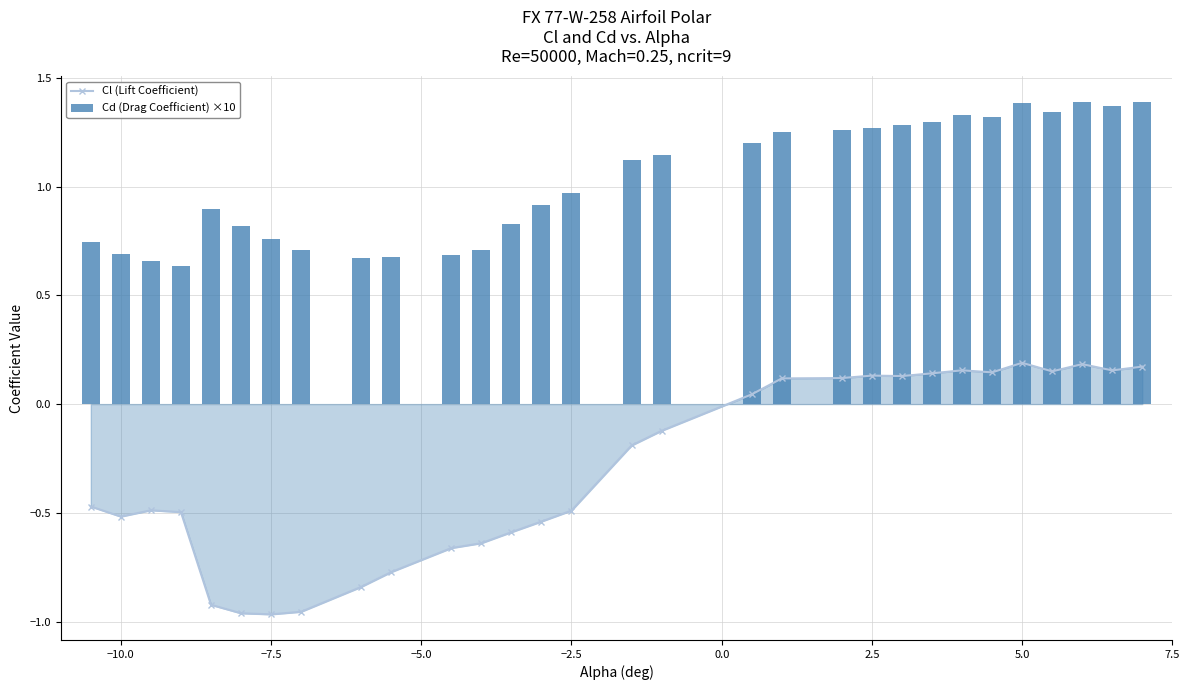

How many values in the Cl (Lift Coefficient) series are below 0?

17